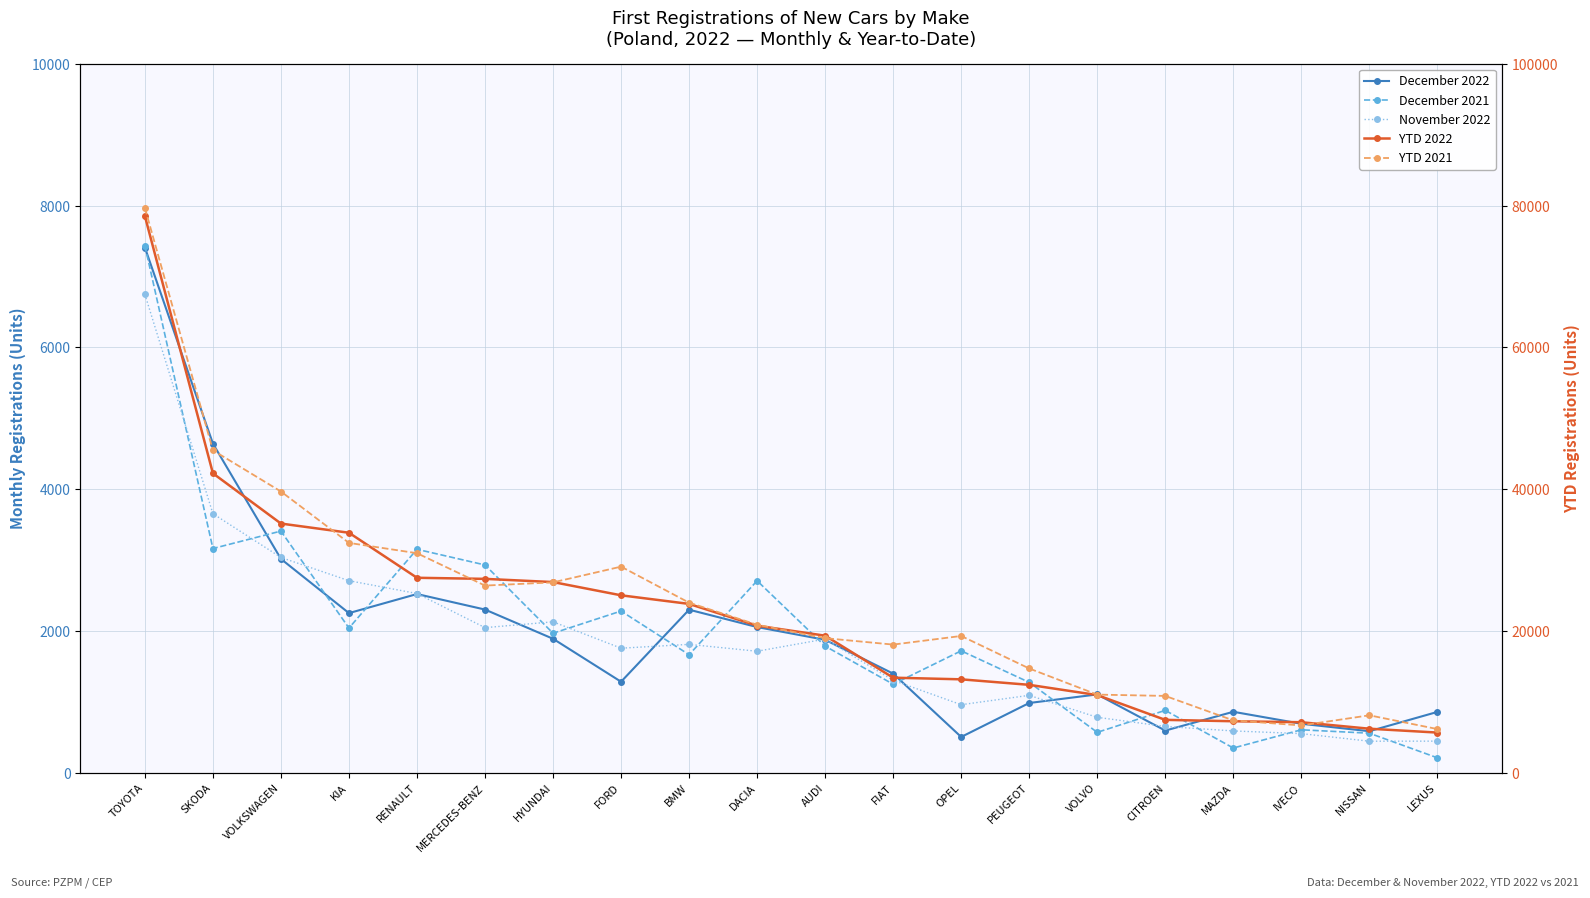

Which series ends up on top after the final intersection of YTD 2021 and YTD 2022?

YTD 2021